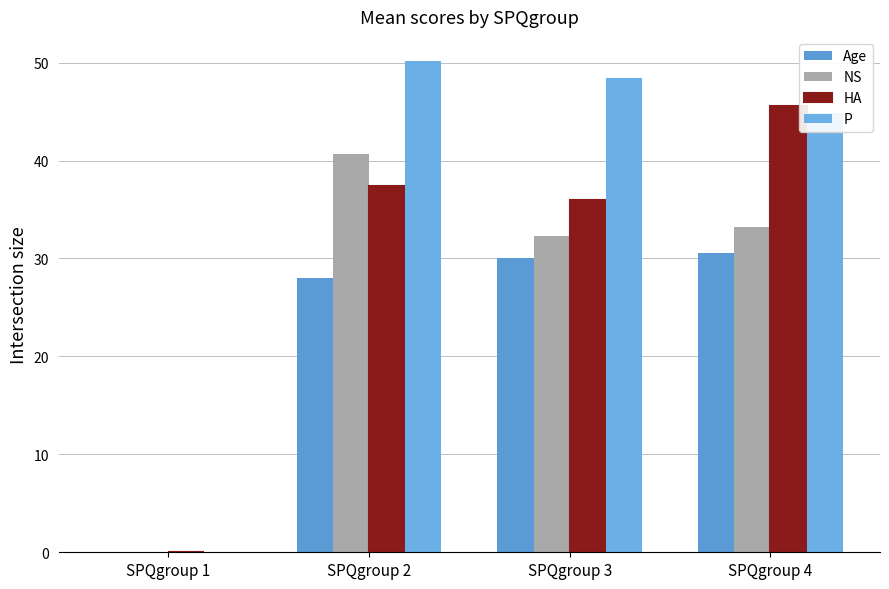

Which series changed the most between SPQgroup 2 and SPQgroup 3?

NS